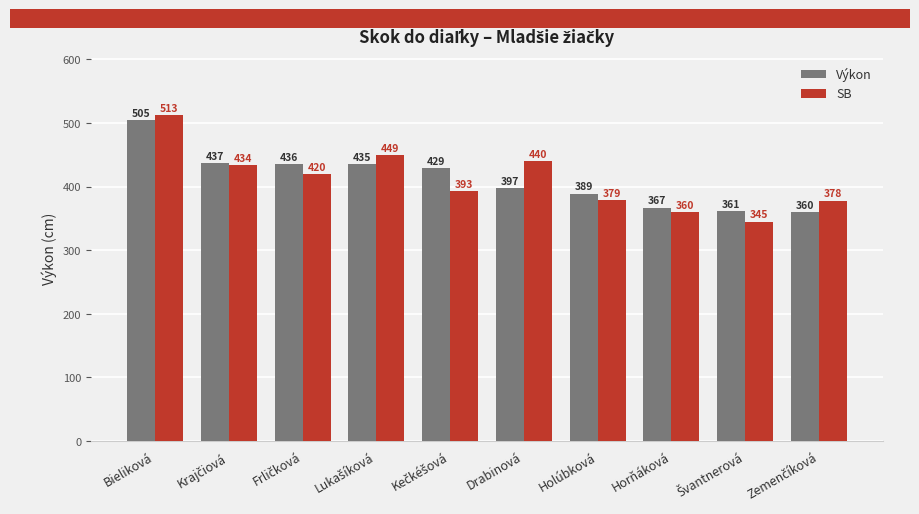

What are all the series names shown in the legend?

Výkon, SB